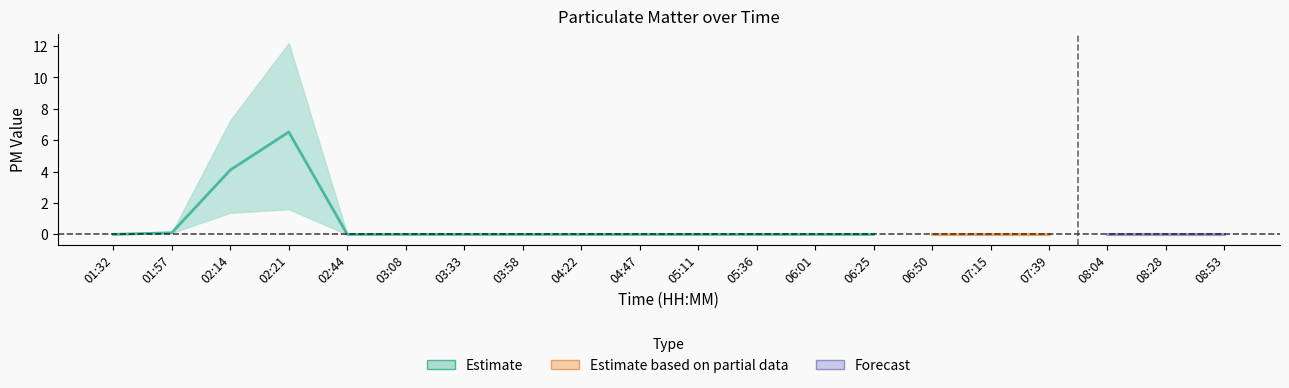

What is the difference between the maximum and minimum values in the P1 series?

10.6